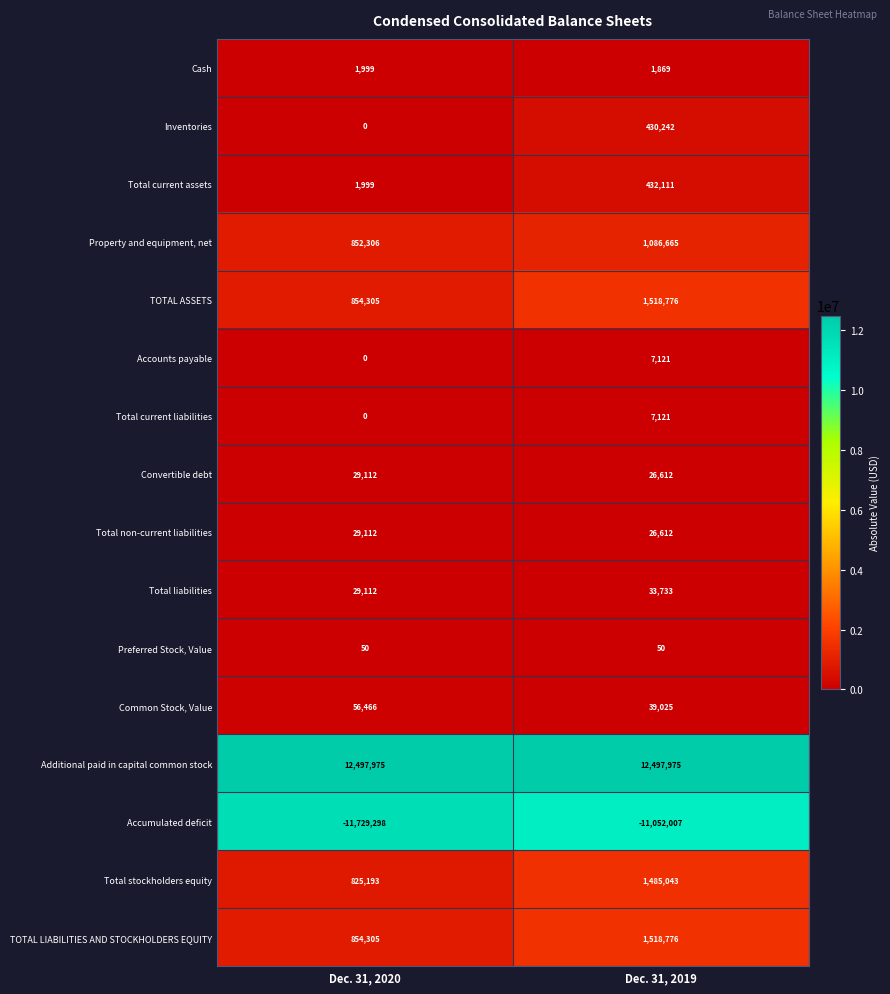

Is it true that Cash equals 3465 at Dec. 31, 2020?

False